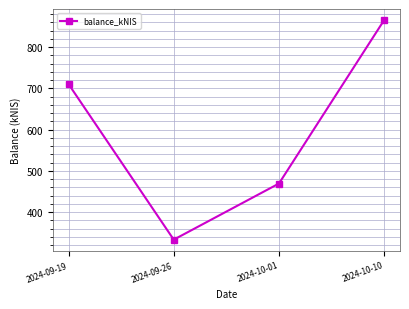

Approximately how many times larger is the value at 2024-09-26 compared to 2024-10-01?

0.7